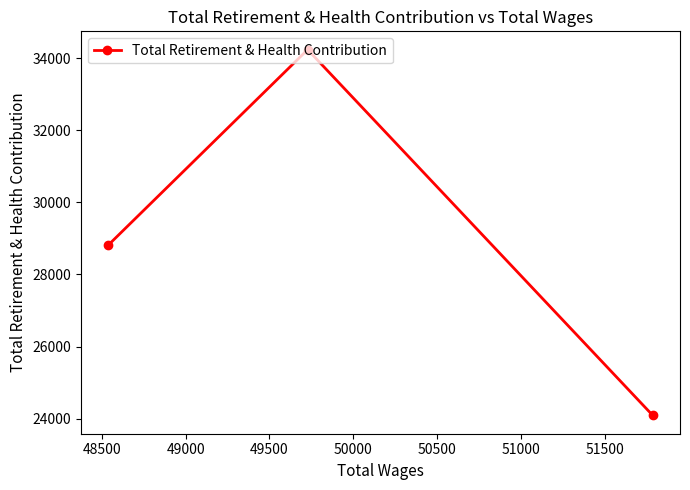

What is the value of the 3rd point from the left?

24092